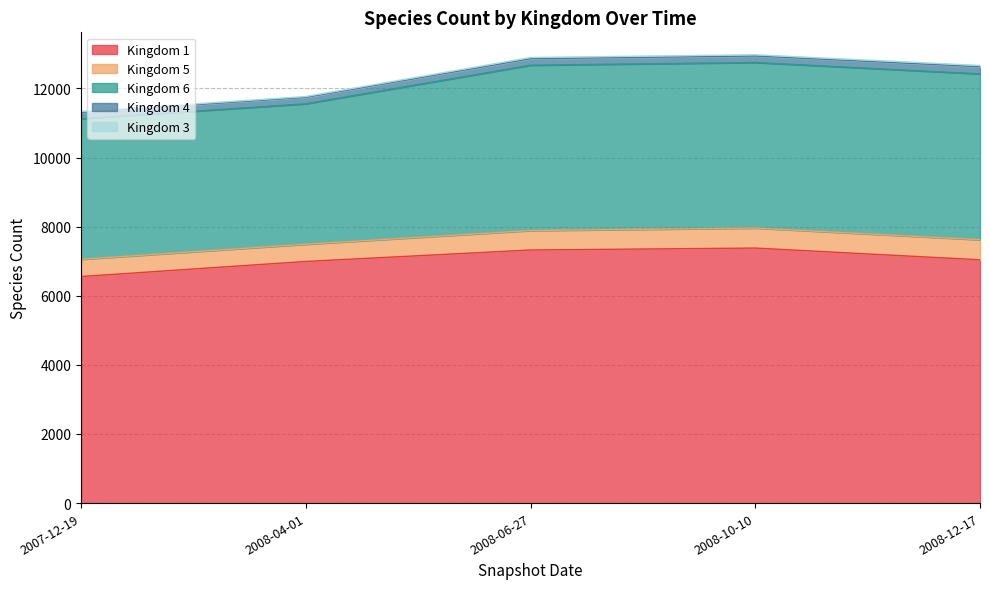

Rank the categories by Kingdom 3 value from lowest to highest.

2007-12-19, 2008-04-01, 2008-06-27, 2008-10-10, 2008-12-17